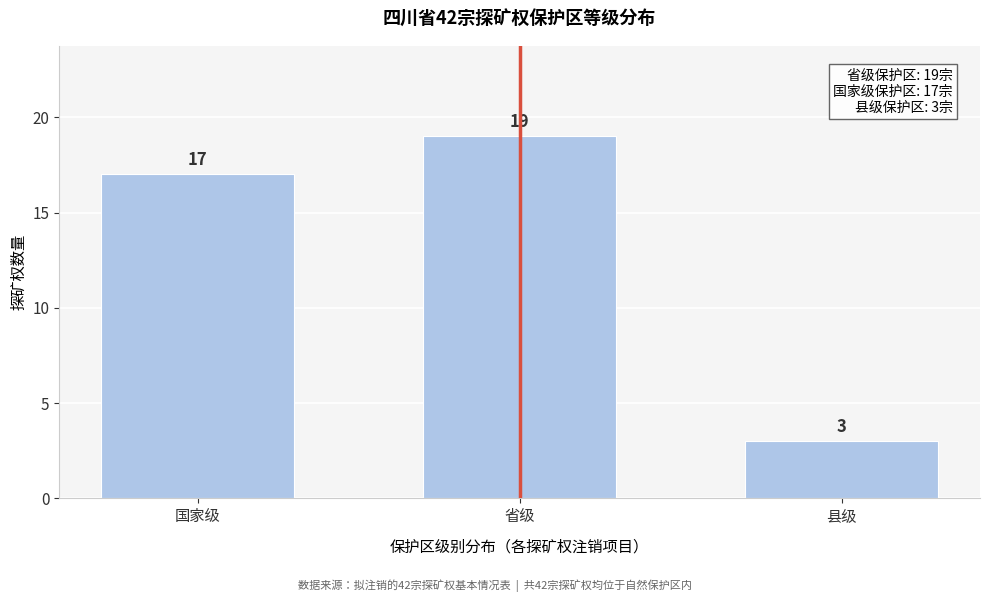

Reading left to right, list all the values displayed in this chart.

17	19	3